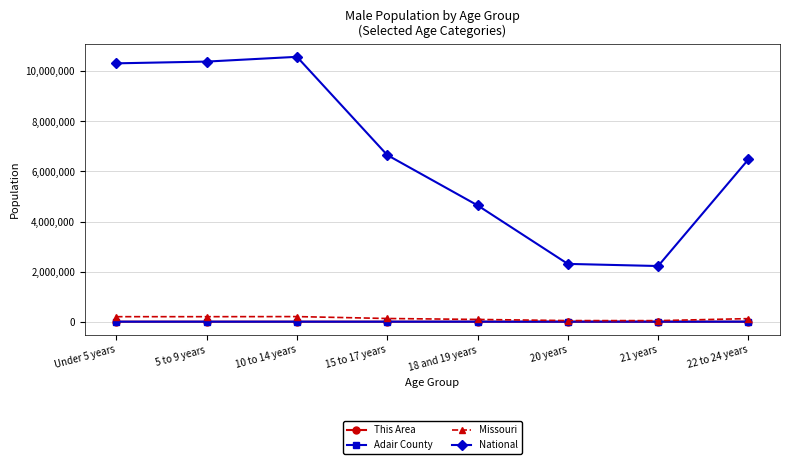

The value of Missouri at Under 5 years is 199528. True or false?

True